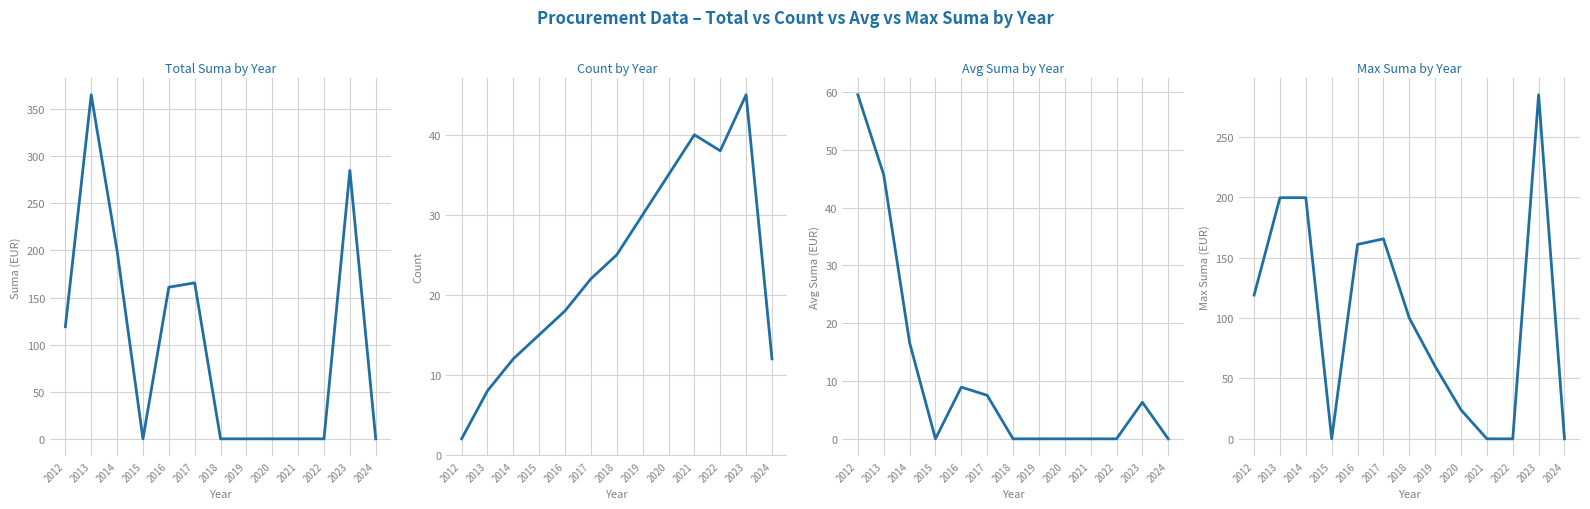

At 2019, list the series in order from largest to smallest.

Max Suma by Year, Count by Year, Total Suma by Year, Avg Suma by Year